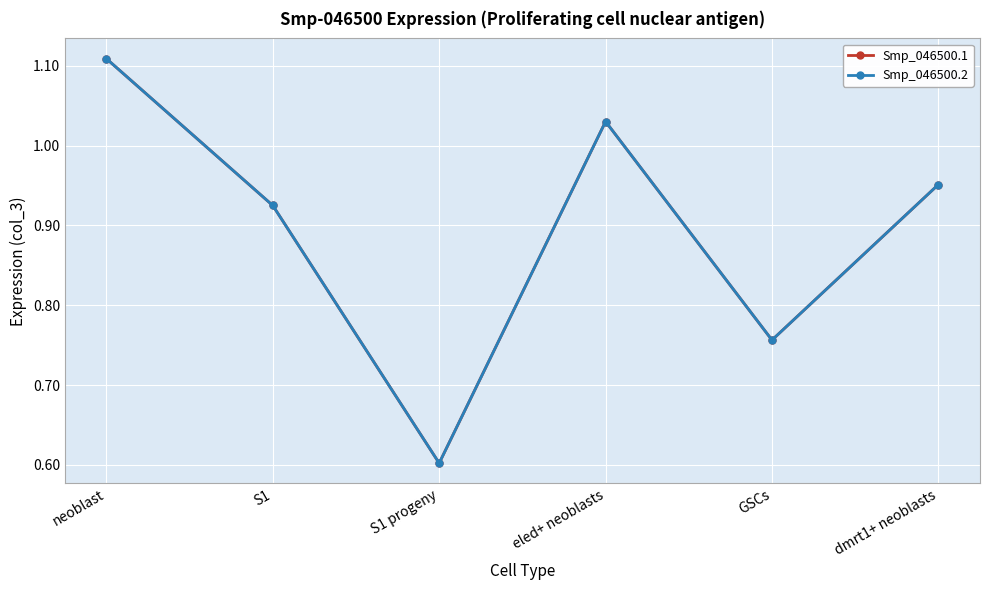

What is the difference between the second highest and minimum values in the Smp_046500.1 series?

0.4